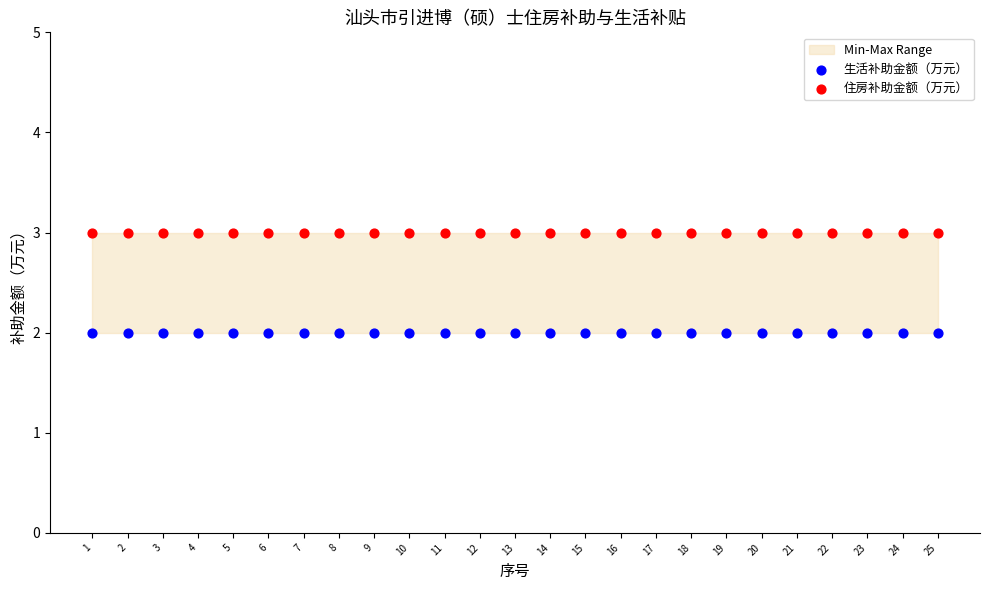

Which series reaches the minimum Y coordinate?

生活补助金额（万元）